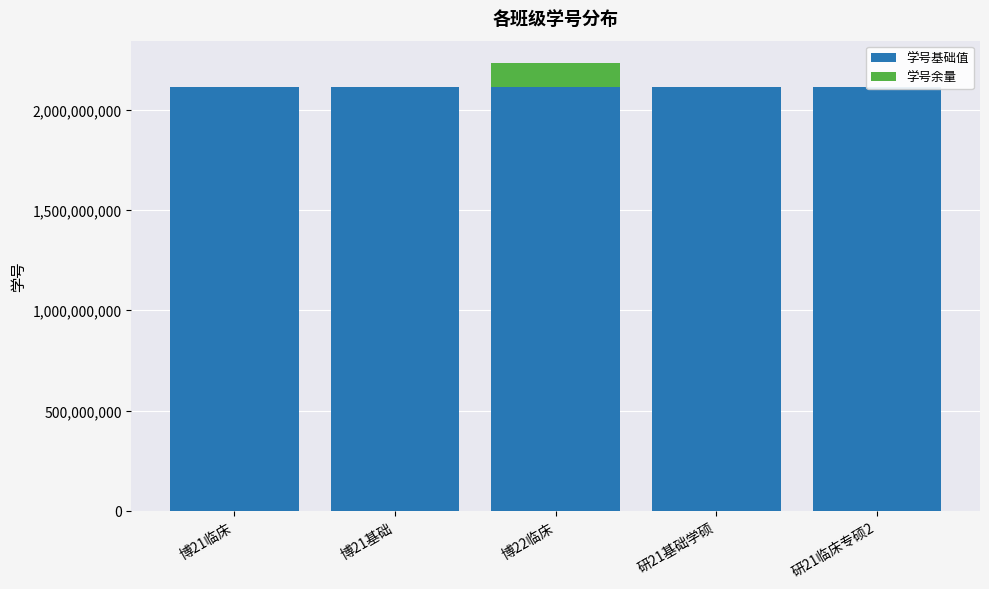

How many bars are there in each group?

2